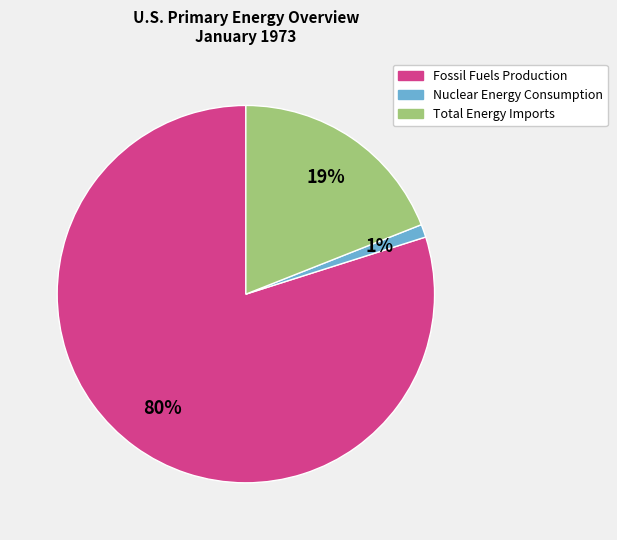

To the nearest percent, what is the combined percentage of Nuclear Energy Consumption and Fossil Fuels Production?

81%